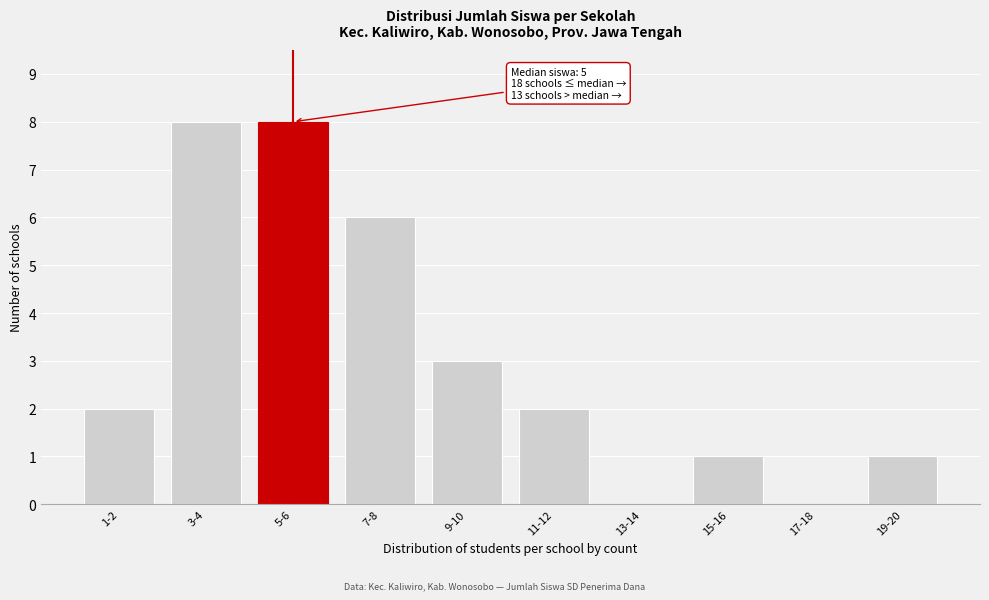

Reading left to right, what are all the values shown in this chart?

1-2=2	3-4=8	5-6=8	7-8=6	9-10=3	11-12=2	13-14=0	15-16=1	17-18=0	19-20=1